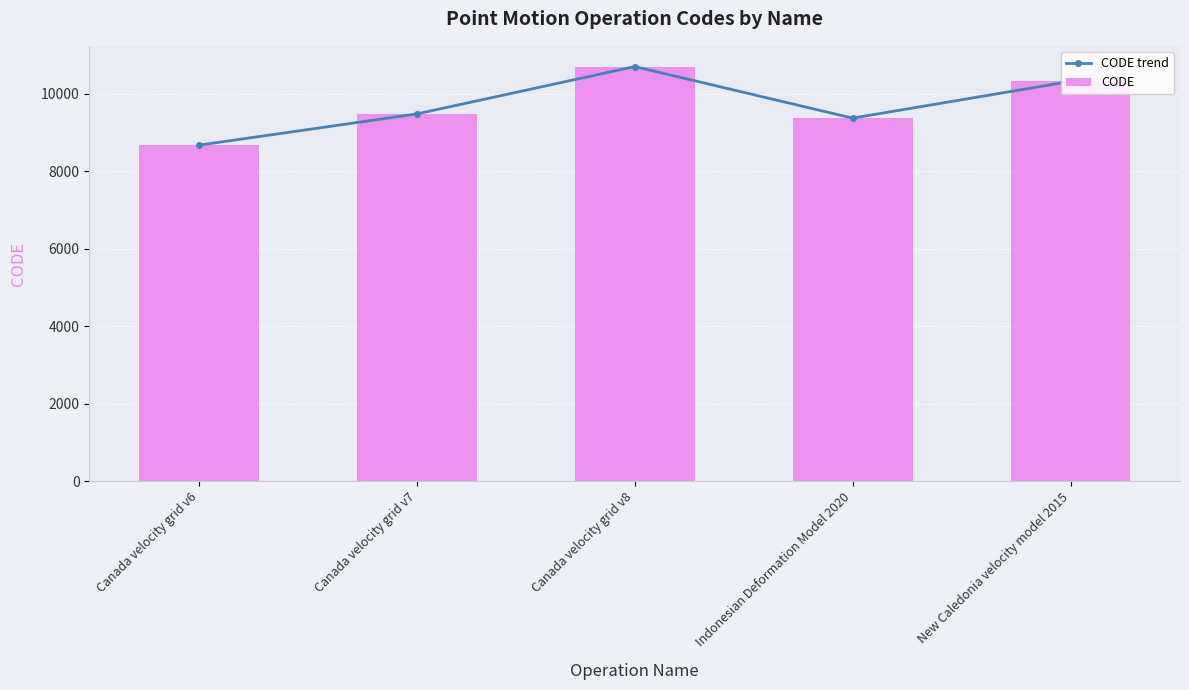

Which category has the lowest value in the CODE series?

Canada velocity grid v6